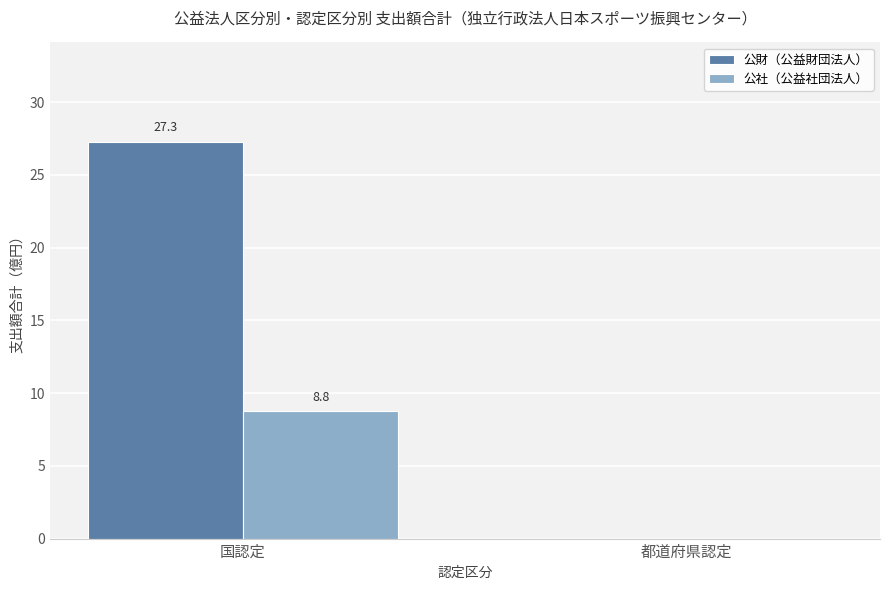

Between 国認定 and 都道府県認定, which series saw the biggest shift?

公財（公益財団法人）